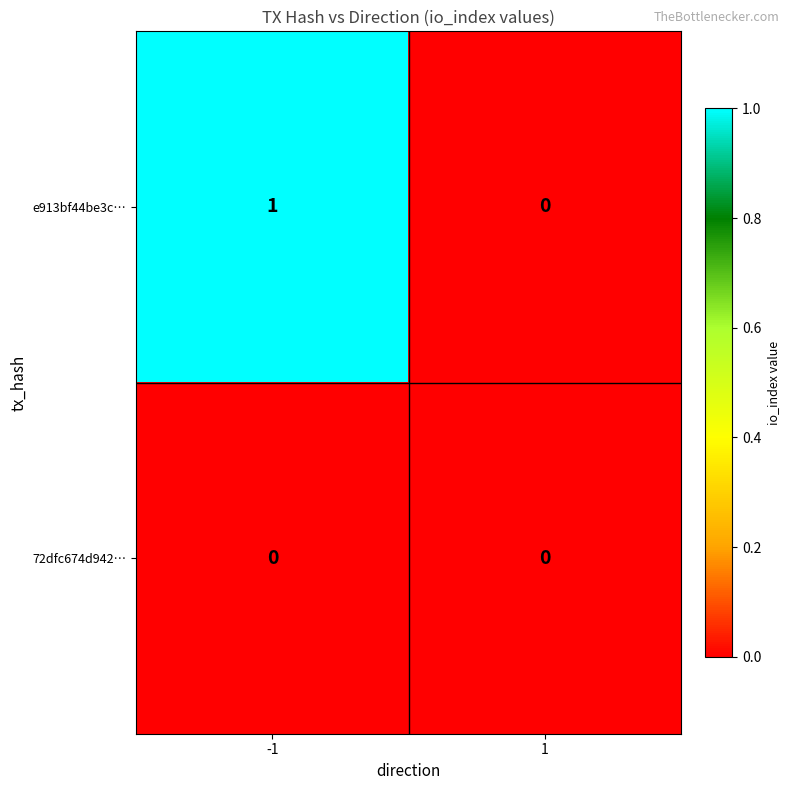

The value of e913bf44be3c… at -1 is 0. True or false?

False